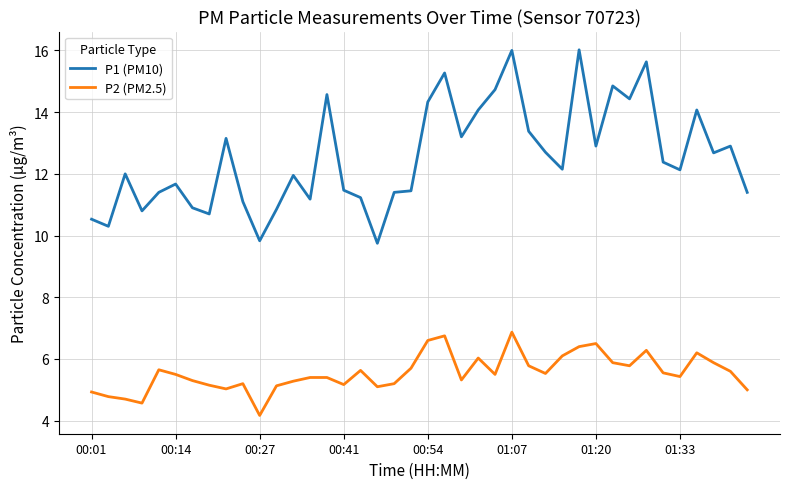

True or false: P2 (PM2.5) and P1 (PM10) cross at least once.

False